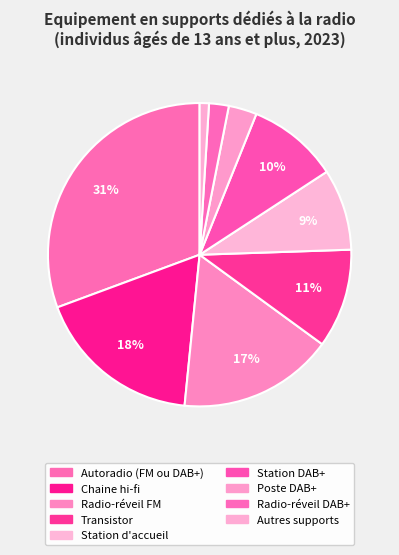

What percentage is the Autres supports slice, to the nearest percent?

1%